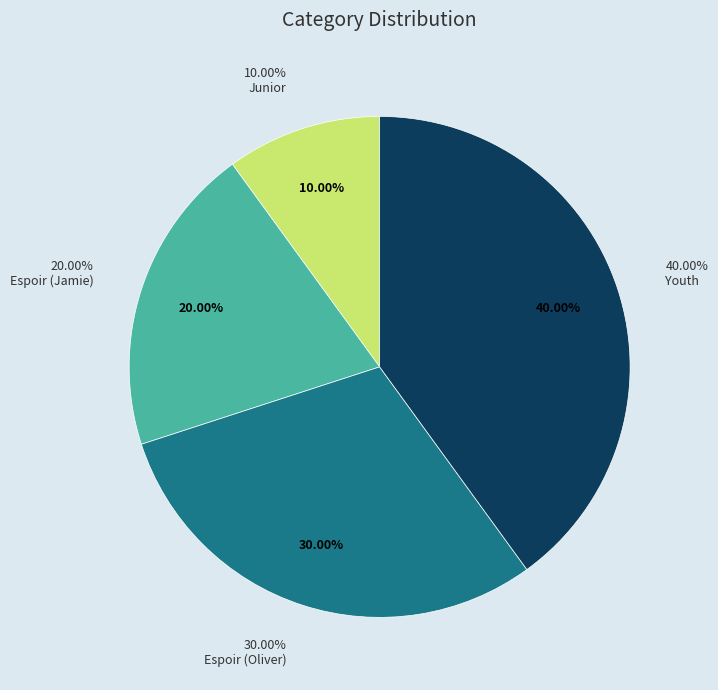

True or false: Espoir (Jamie) accounts for 20% of the total.

True